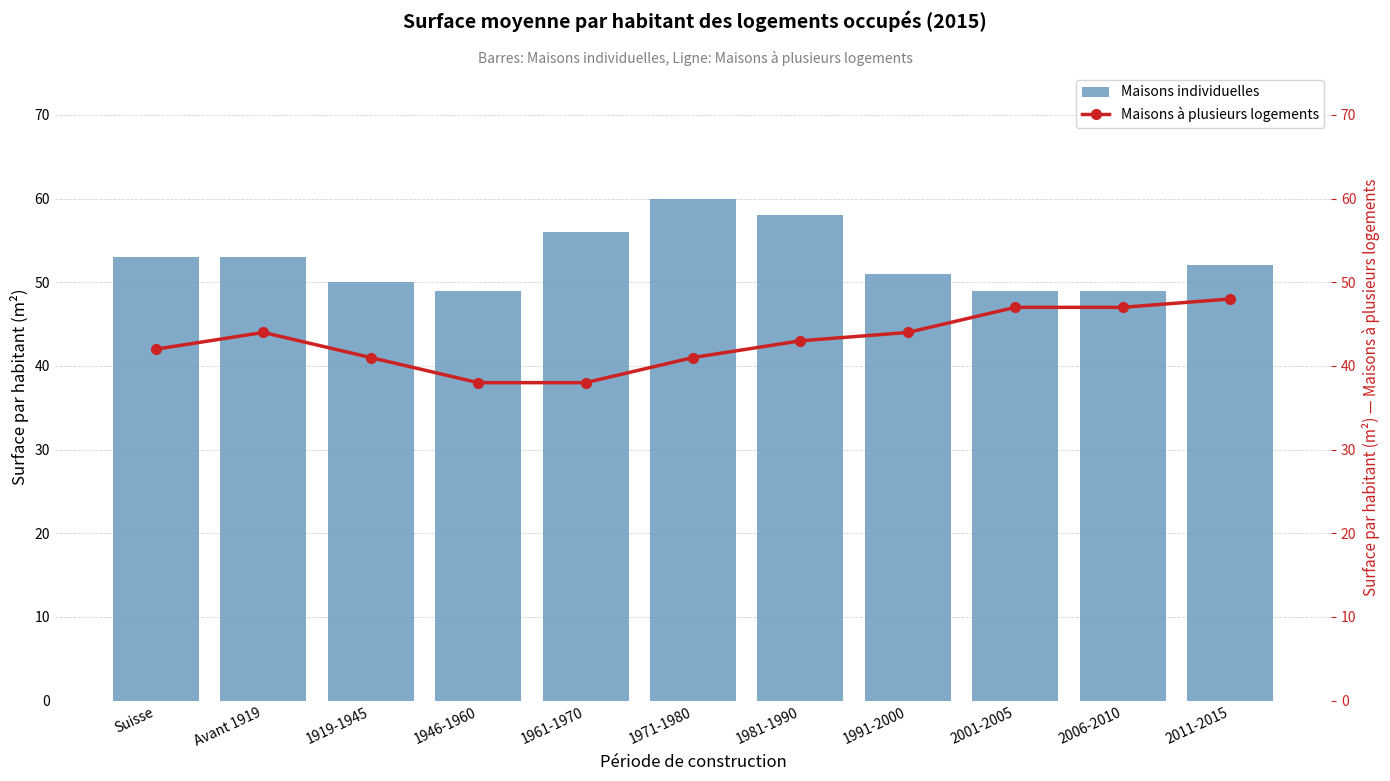

Between 1981-1990 and 1961-1970, which is larger?

1981-1990